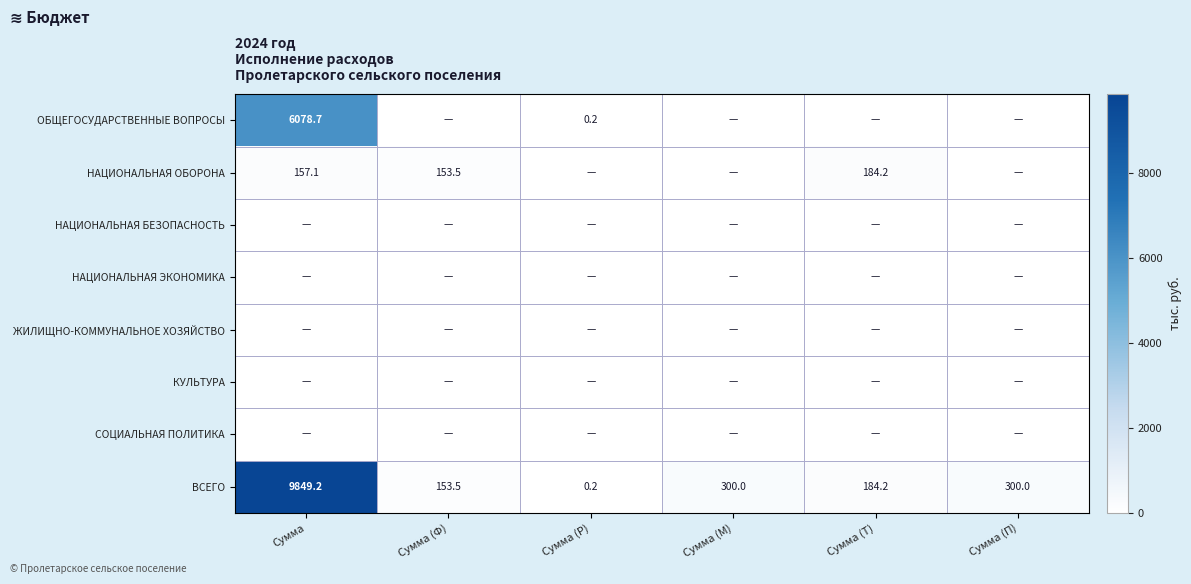

Count the number of data series in this chart.

8